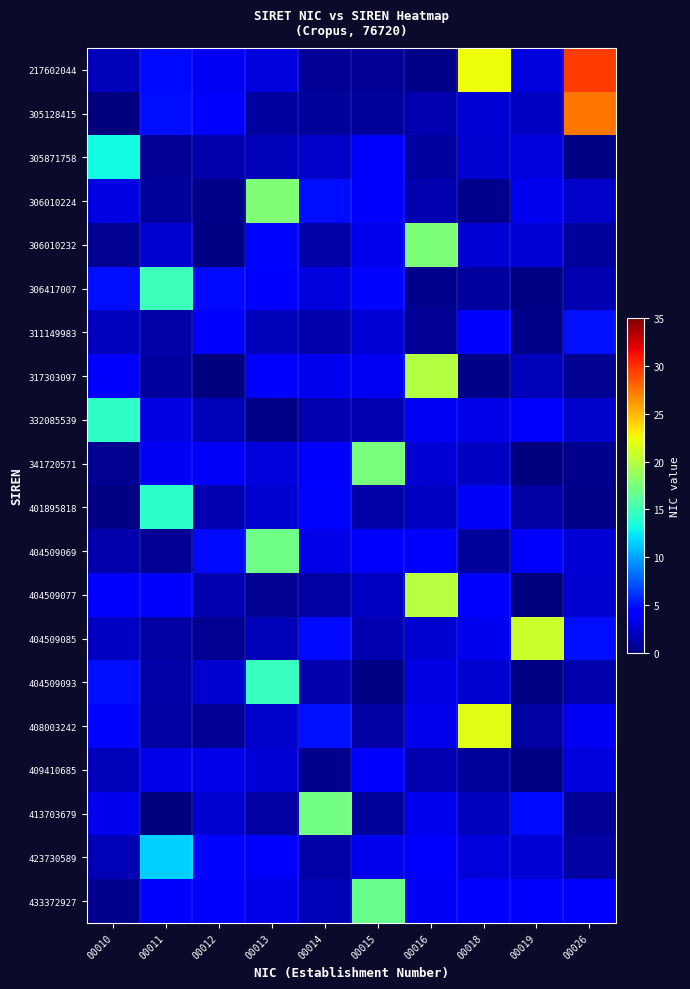

Which series has the widest spread of values?

217602044